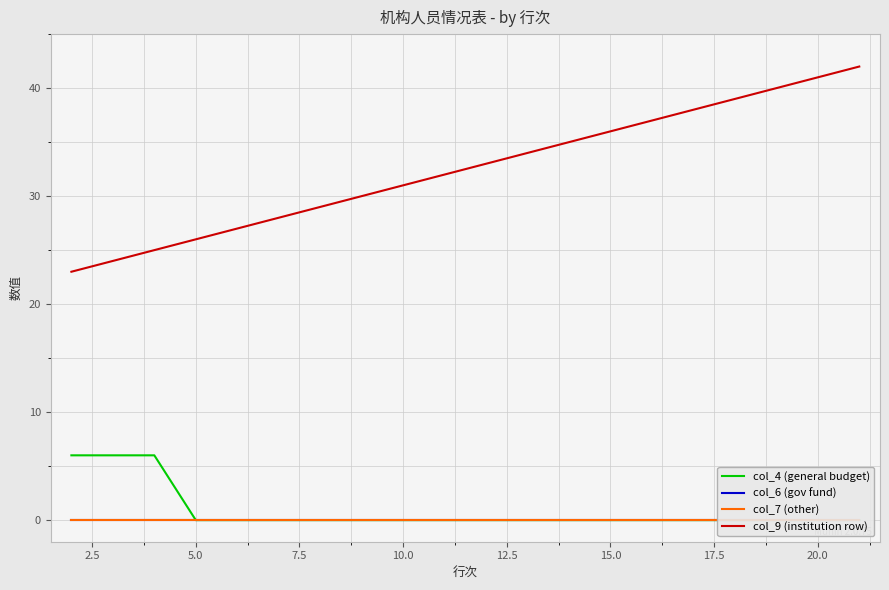

Is it true that col_9 (institution row) equals 73 at 20.0?

False